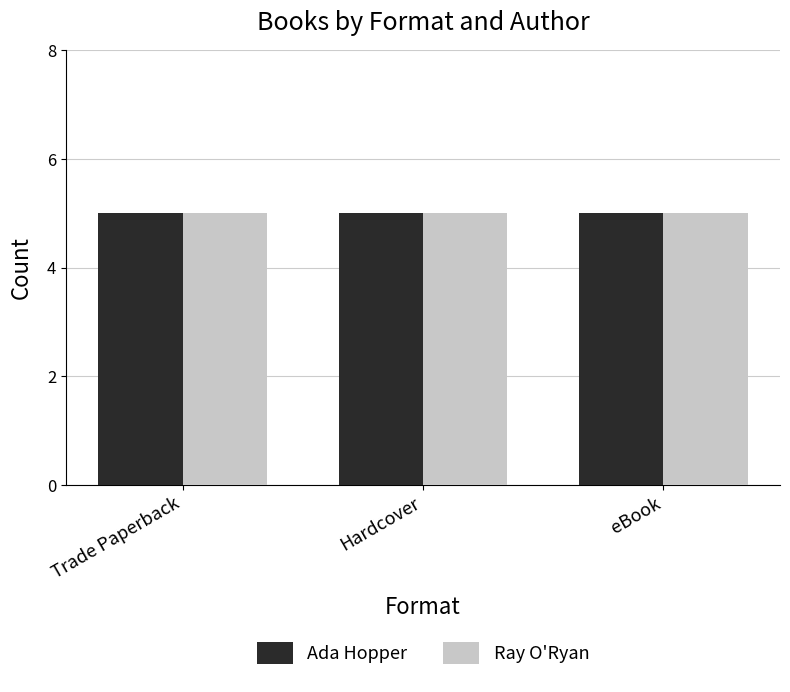

At which category is the sum across all series the highest?

Trade Paperback